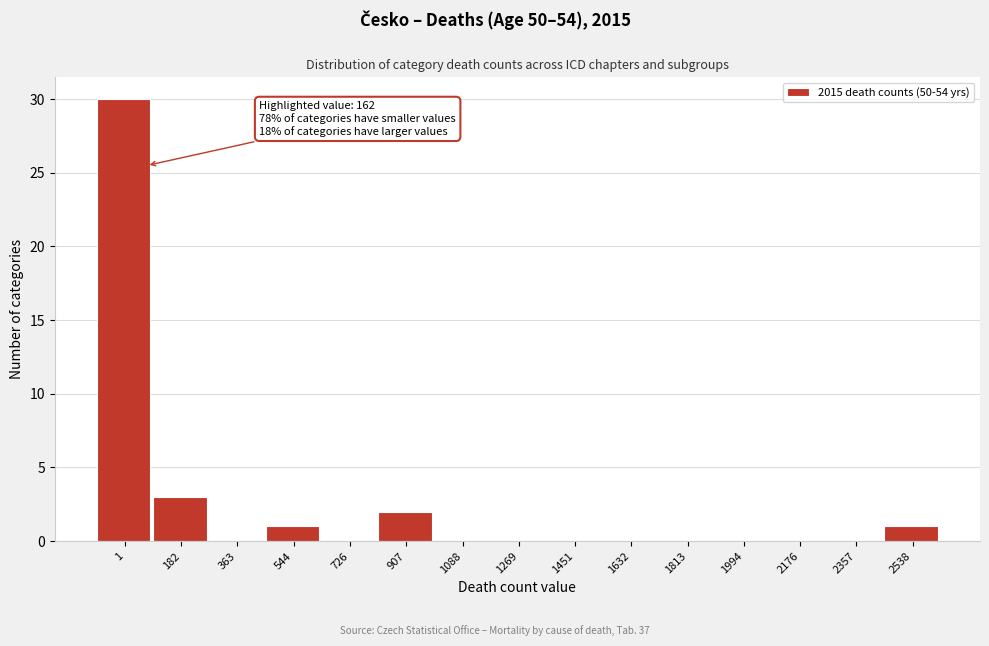

Reading right to left, transcribe all the data shown in this chart.

2538=1	2357=0	2176=0	1994=0	1813=0	1632=0	1451=0	1269=0	1088=0	907=2	726=0	544=1	363=0	182=3	1=30